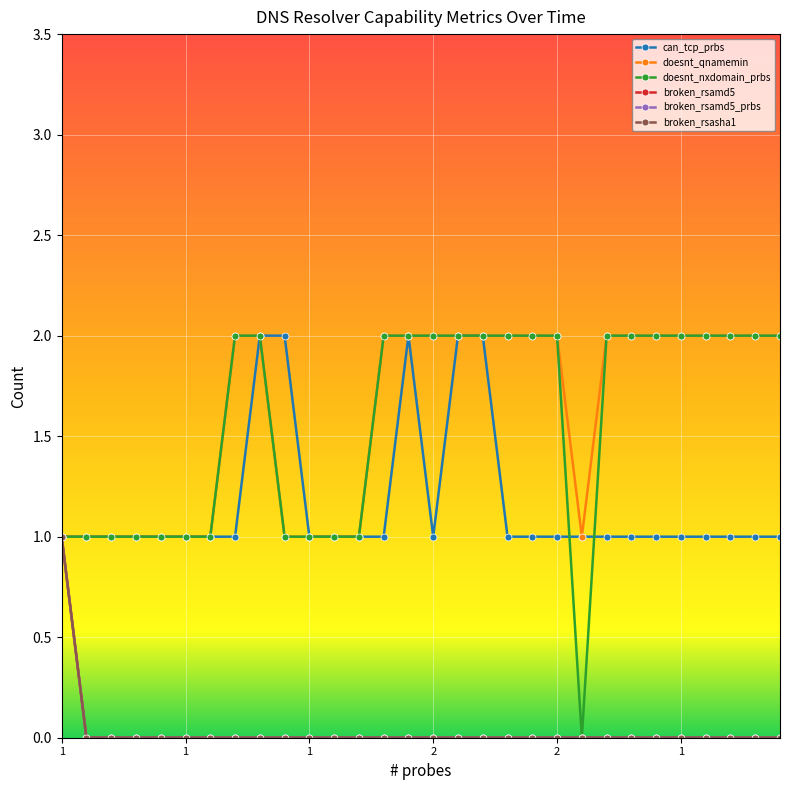

At which label is doesnt_qnamemin closest to 1?

1